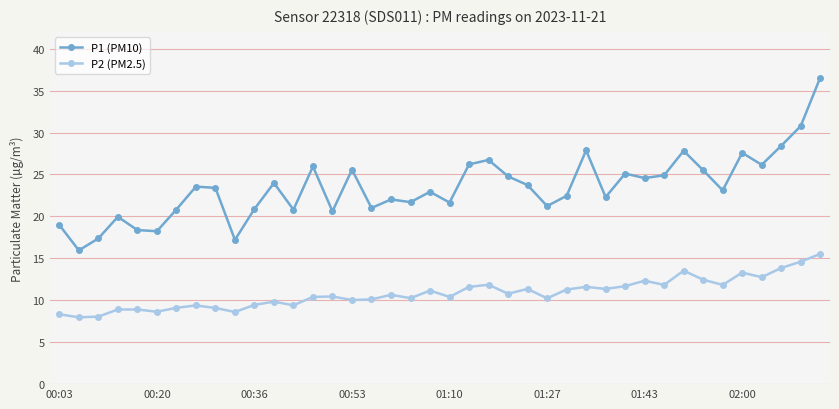

Rank the series by their maximum value, from highest to lowest.

P1 (PM10), P2 (PM2.5)